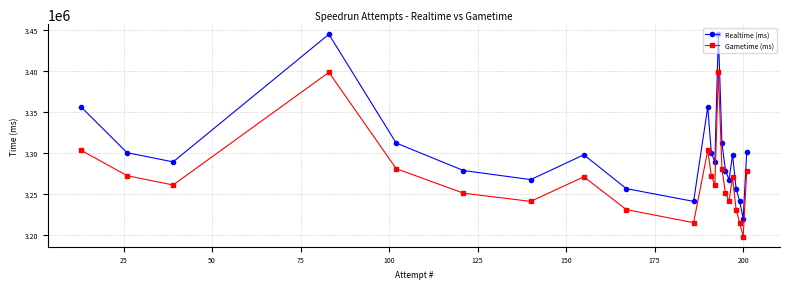

Is this an area chart (filled region under the line)?

No